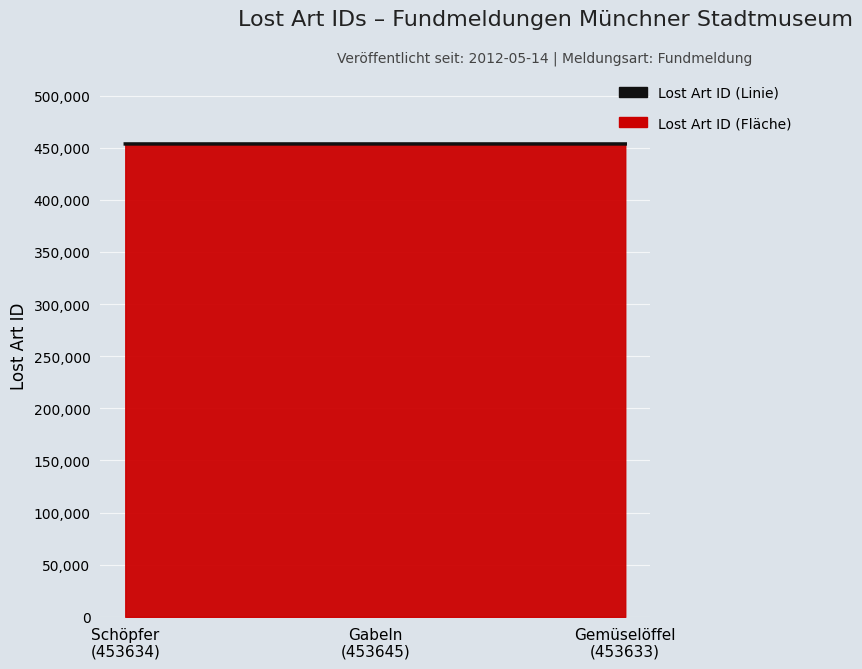

Is it true that the value at Gabeln
(453645) is 813279?

False